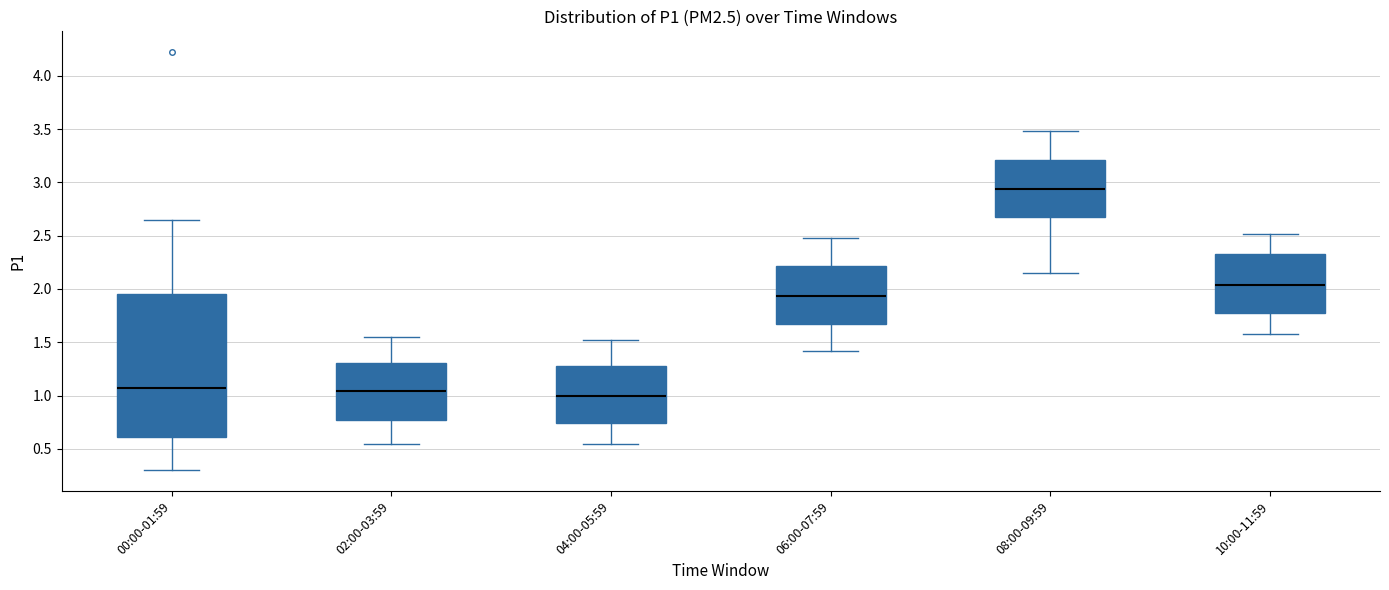

Which box is the tallest, from its lower edge to its upper edge?

00:00-01:59